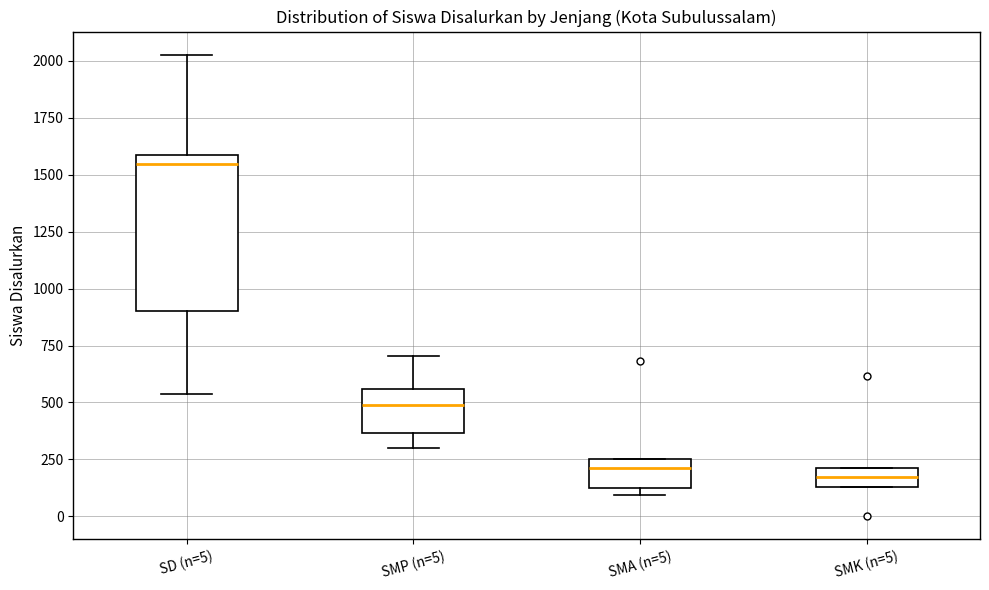

Reading left to right, read every box against the y-axis: the position of its median line, the range the box covers, and the ends of its whiskers. The values are not printed on the chart, so give them approximately, as read against the axis.

SD (n=5): median 1550, box 900 to 1600, whiskers 550 to 2050
SMP (n=5): median 500, box 350 to 550, whiskers 300 to 700
SMA (n=5): median 200, box 100 to 250, whiskers 100 (just below the box's lower edge) to 250
SMK (n=5): median 150 (inside the box), box 150 to 200, whiskers 150 to 200